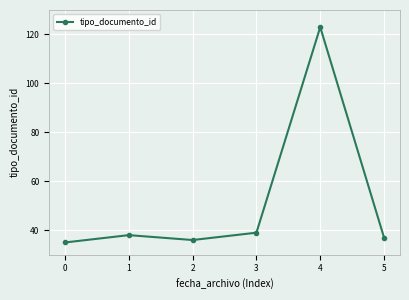

What is the change in value from 0 to 4?

+88